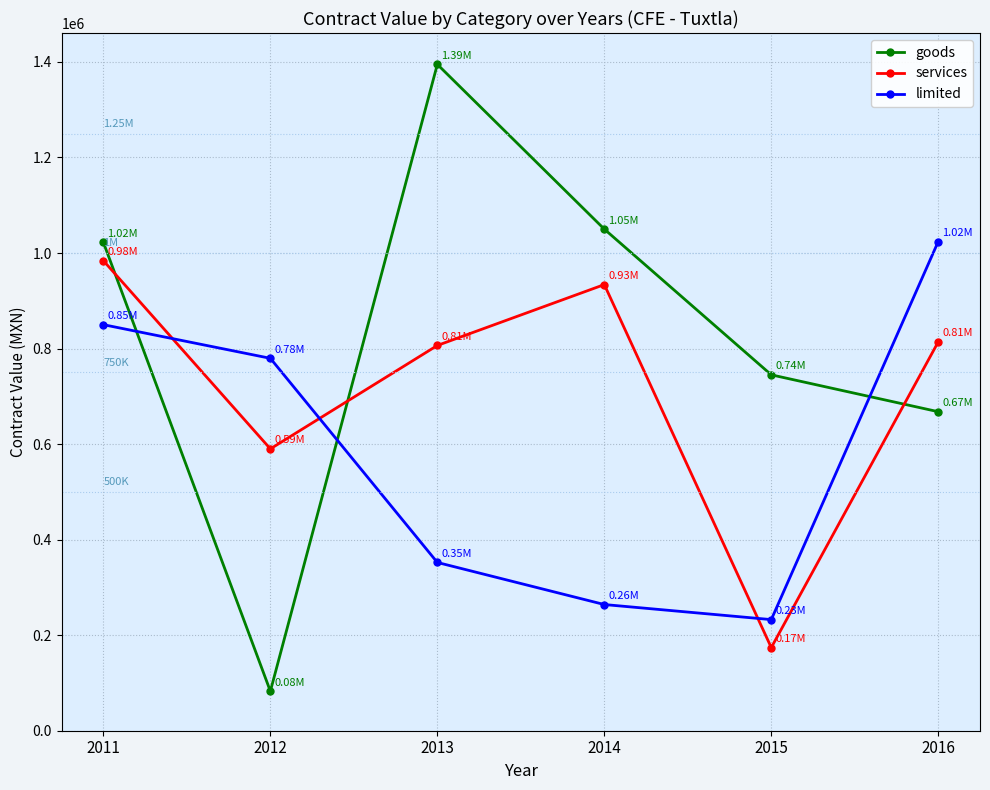

Between which two adjacent categories do services and limited first intersect?

2011 and 2012